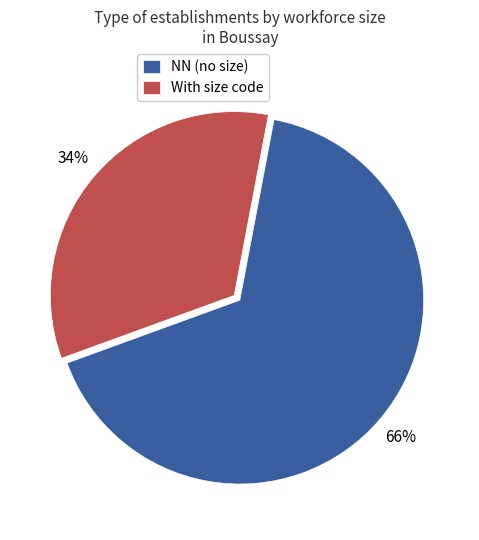

How many slices are in this pie chart?

2